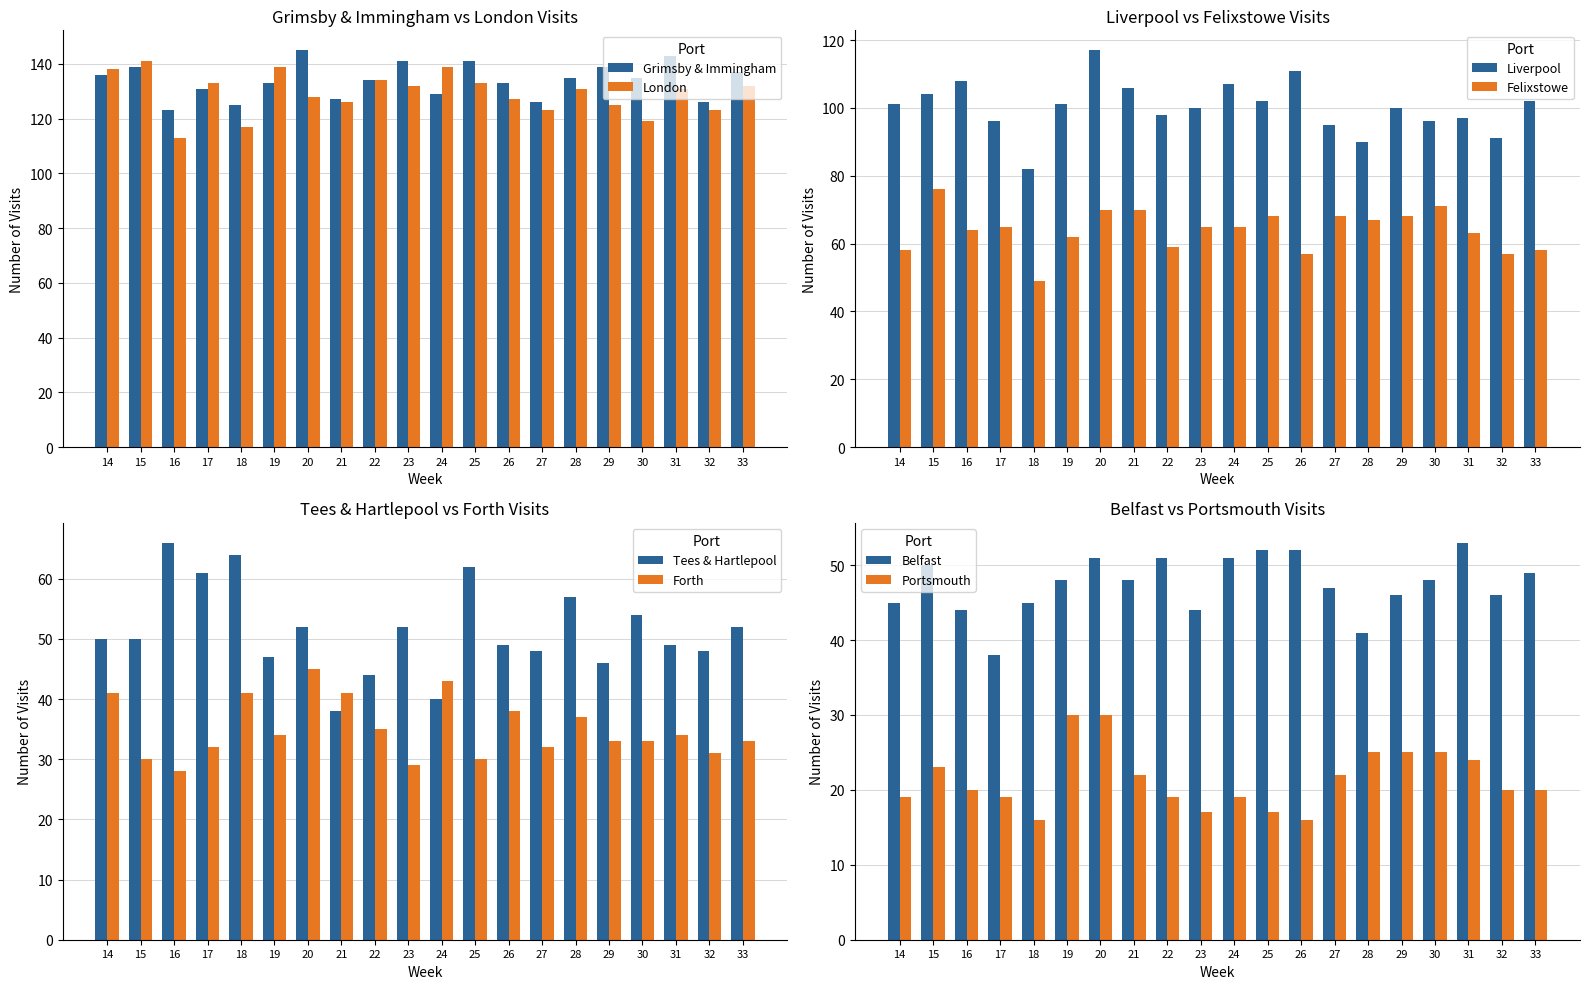

What is the lowest value of the London series?

113